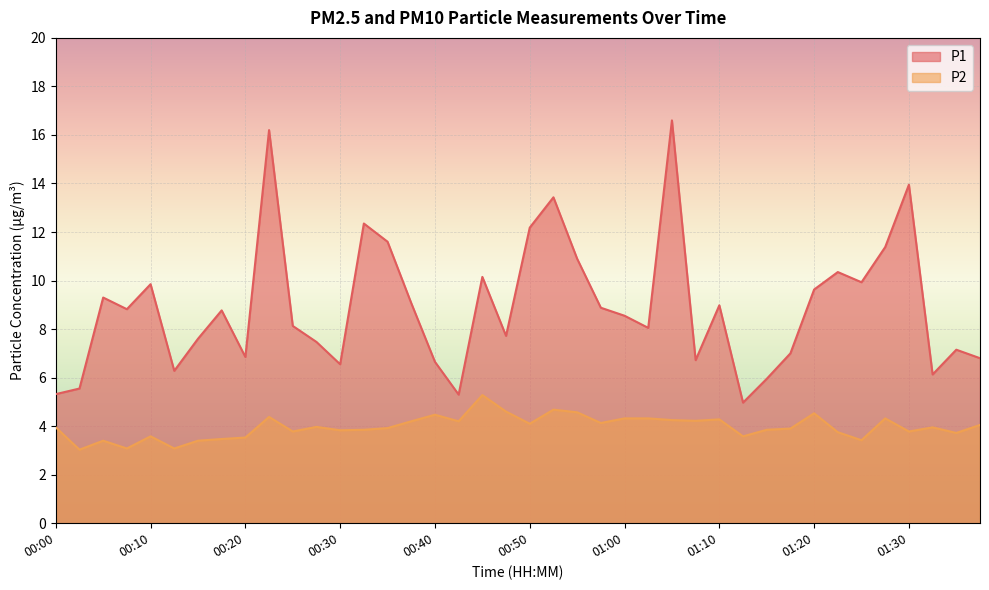

What is the spread (max minus min) of values at 01:05?

12.4